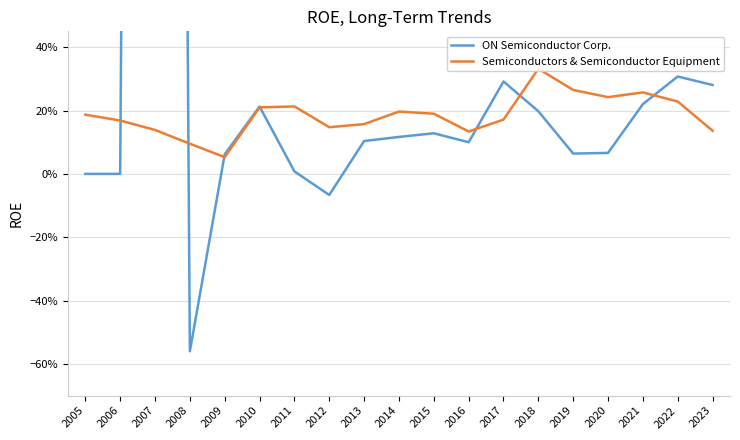

Rank the series by their average value, from lowest to highest.

Semiconductors & Semiconductor Equipment, ON Semiconductor Corp.